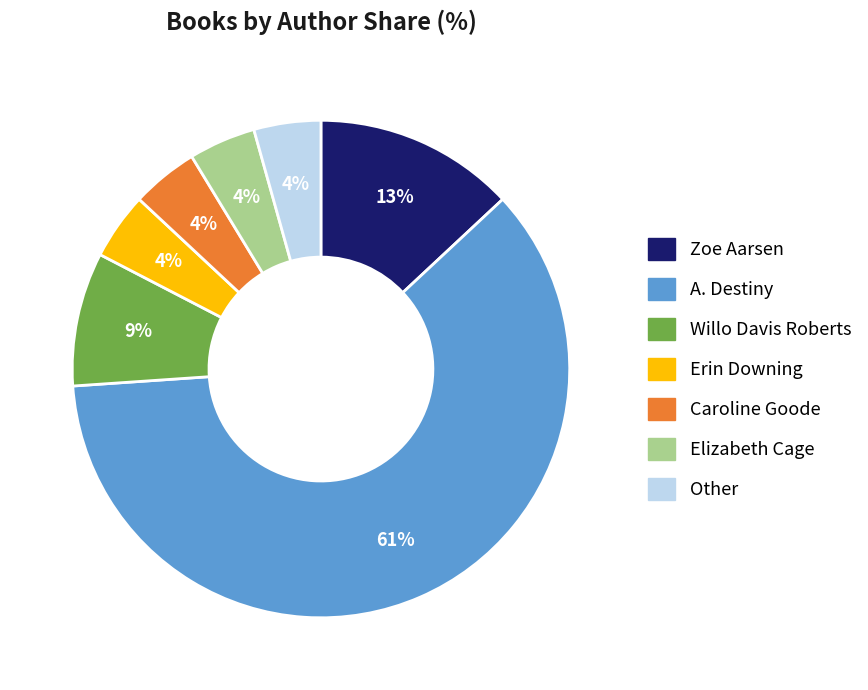

What percentage is the Elizabeth Cage slice, to the nearest percent?

4%